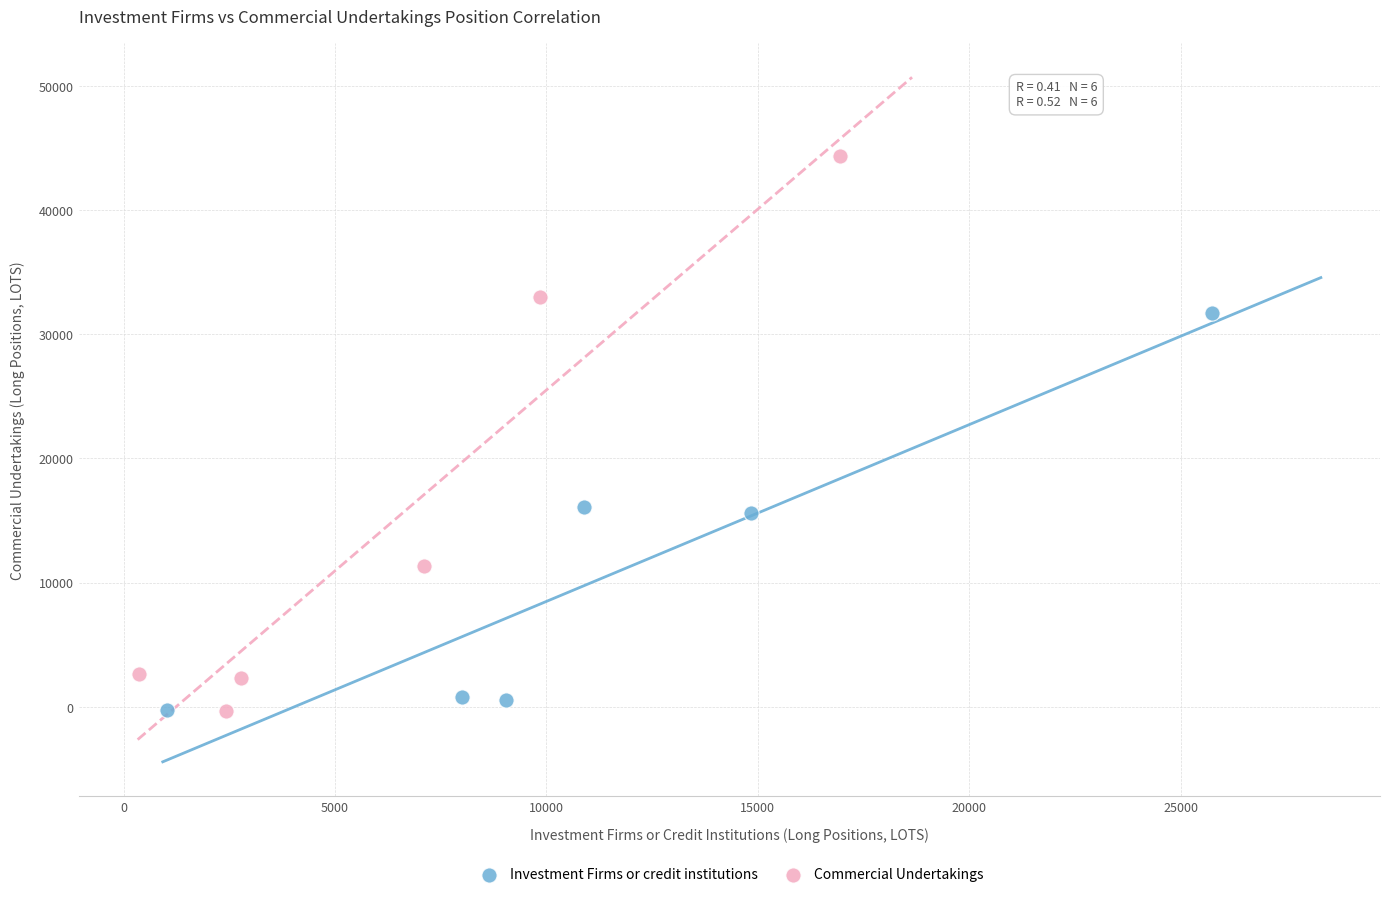

What are all the series names shown in the legend?

Investment Firms or credit institutions, Commercial Undertakings